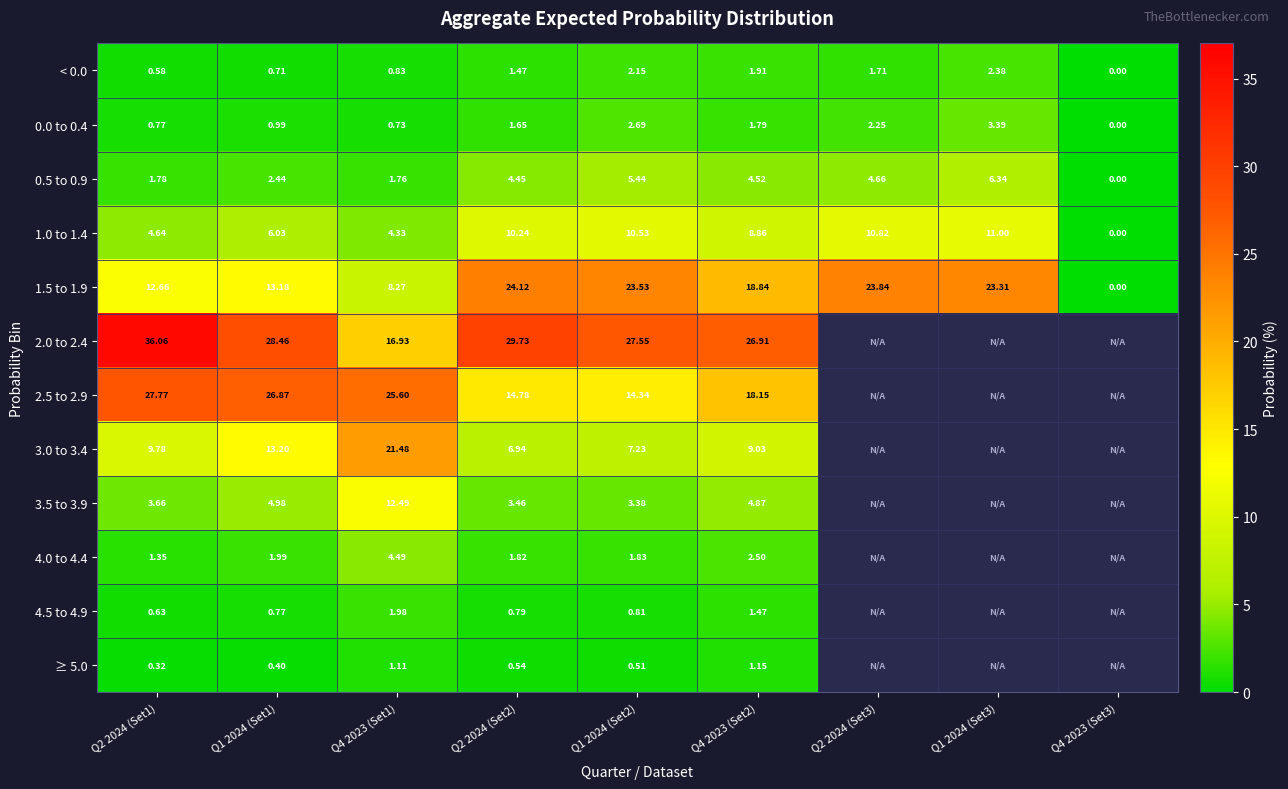

Is the value of 0.5 to 0.9 at Q4 2023 (Set1) greater than the value of 1.0 to 1.4 at Q4 2023 (Set3)?

Yes